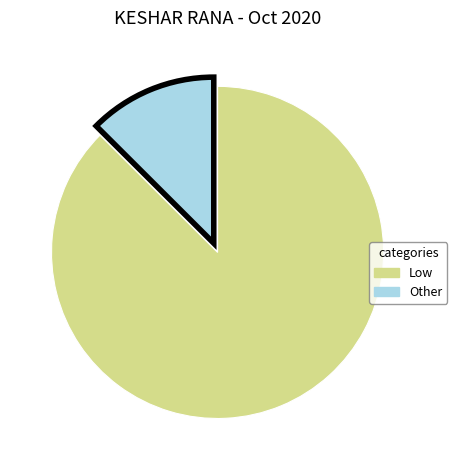

Does any single category account for the majority?

Yes